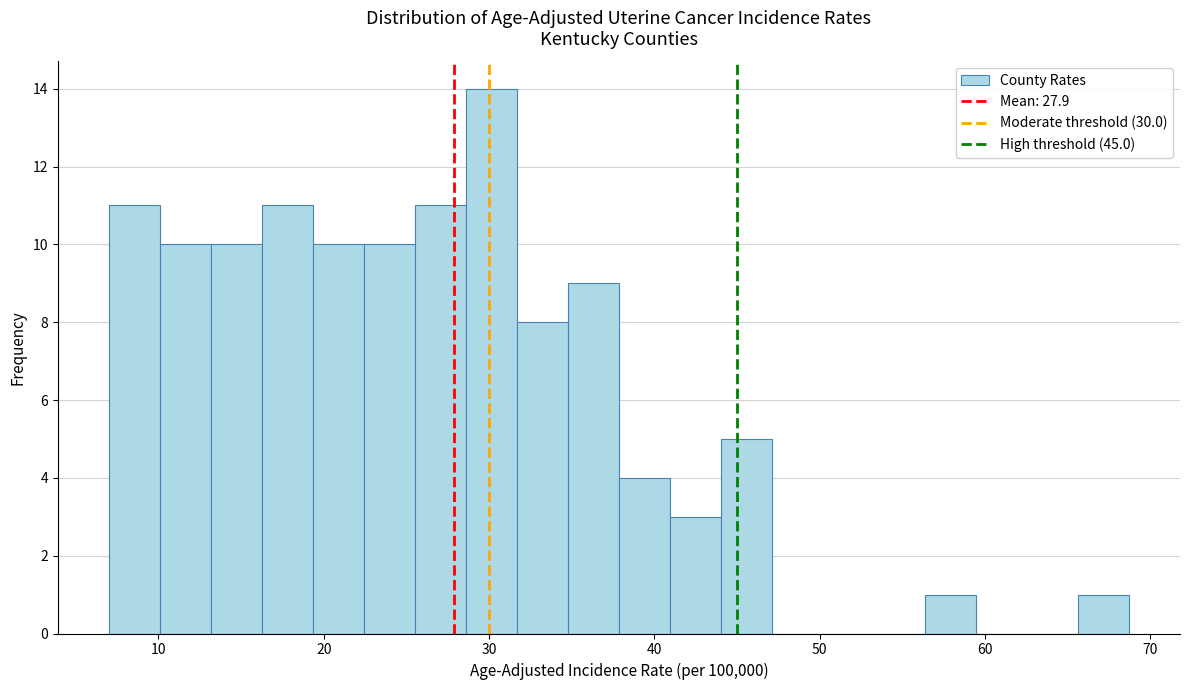

Read against the x-axis, roughly where is the centre of the tallest bar?

30